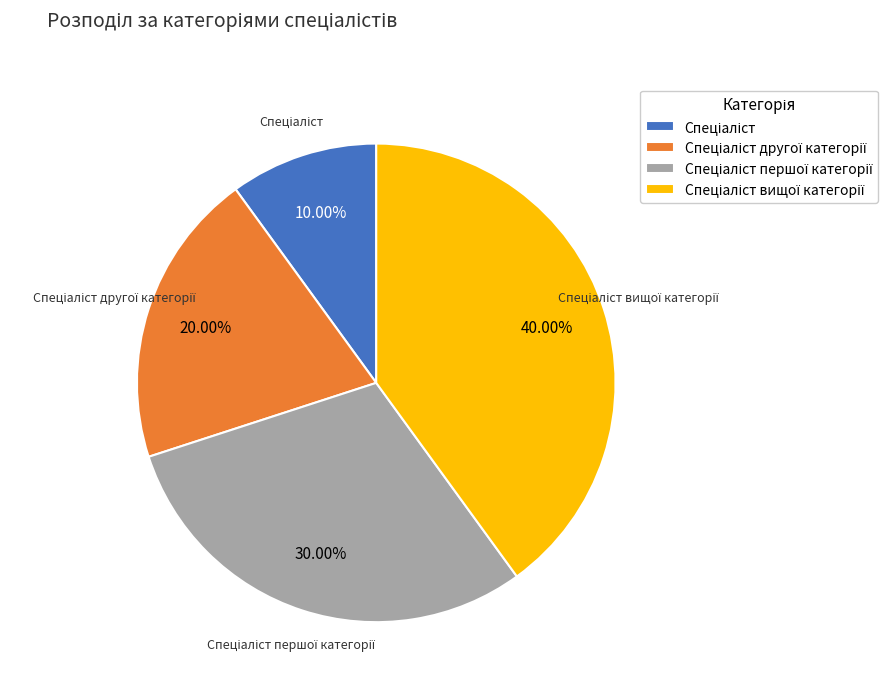

Is there a majority slice in this chart?

No